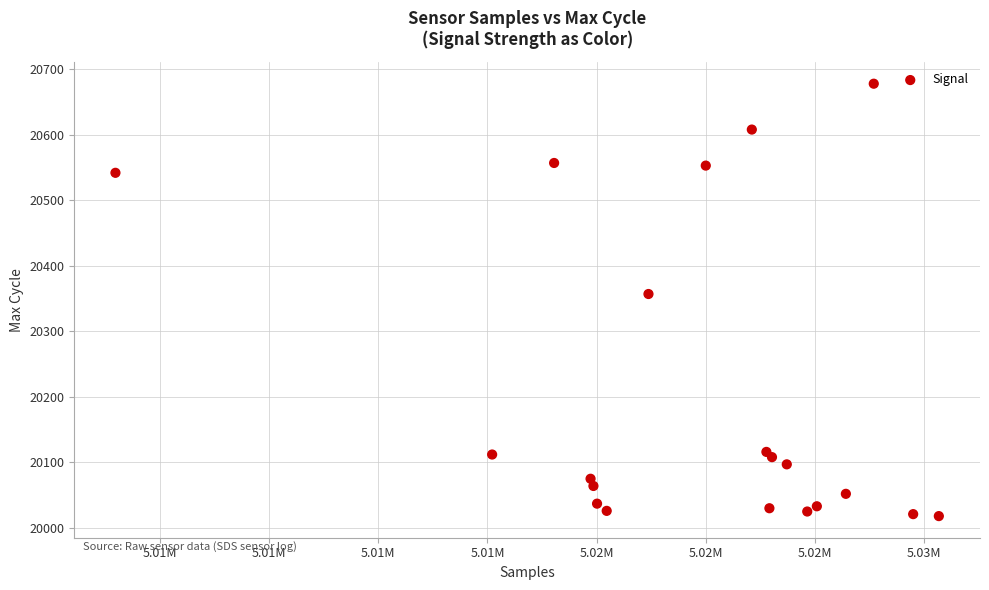

What is the range of Y values (max minus min)?

660